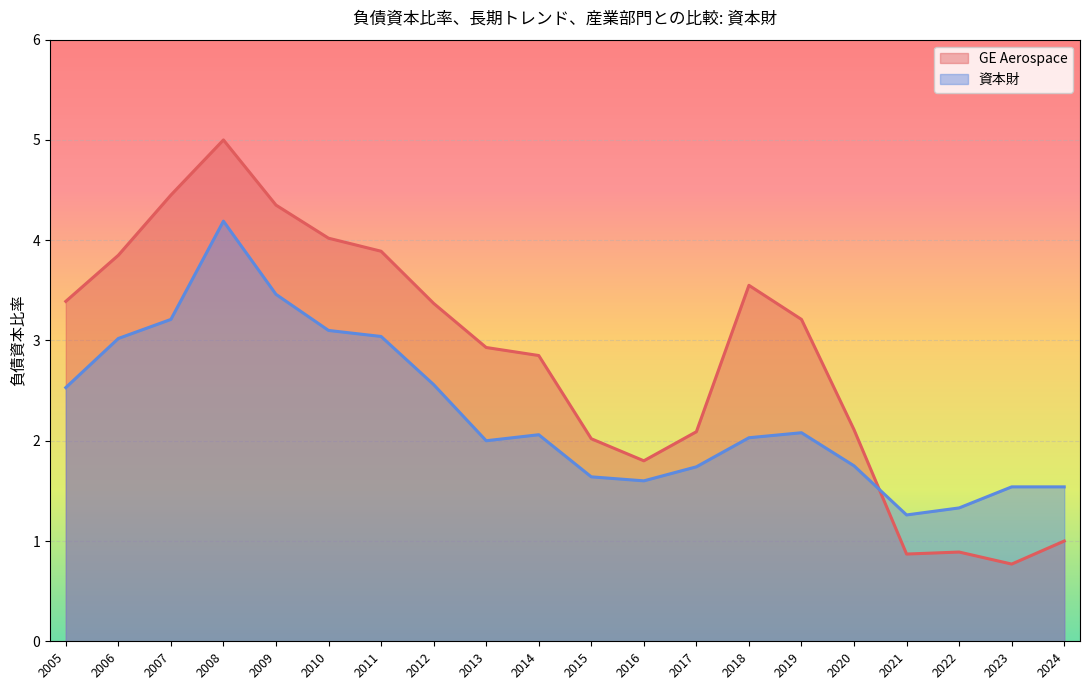

What is the difference between the maximum and minimum values in the GE Aerospace series?

4.2